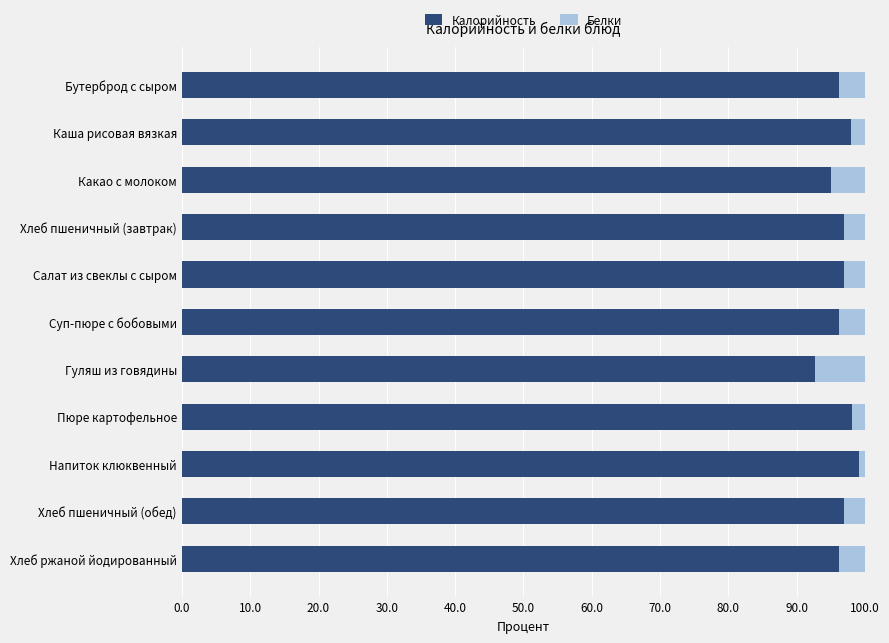

The Калорийность series shows 97.9 at Каша рисовая вязкая. True or false?

True